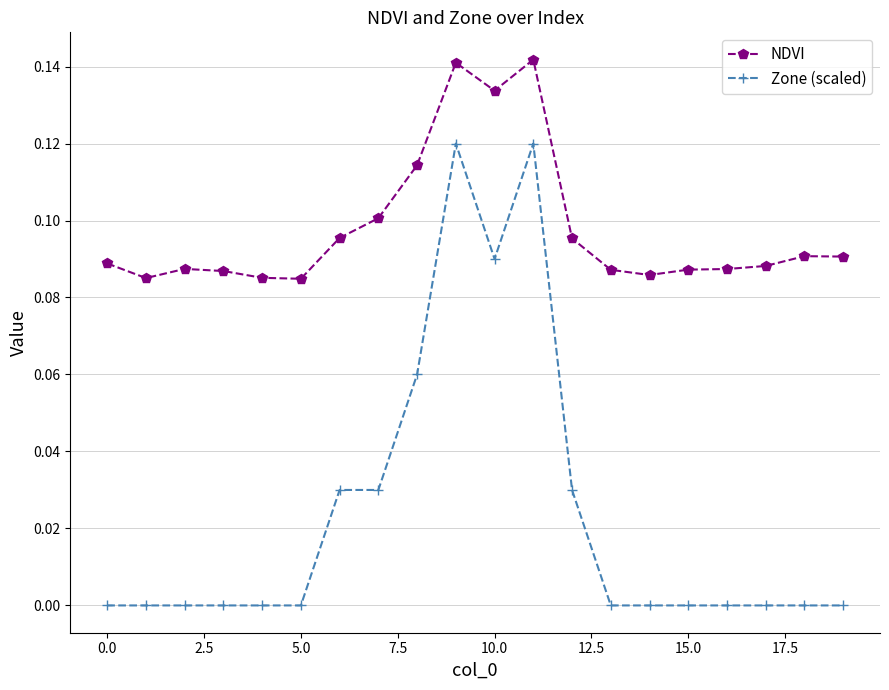

True or false: NDVI and Zone (scaled) cross at least once.

False